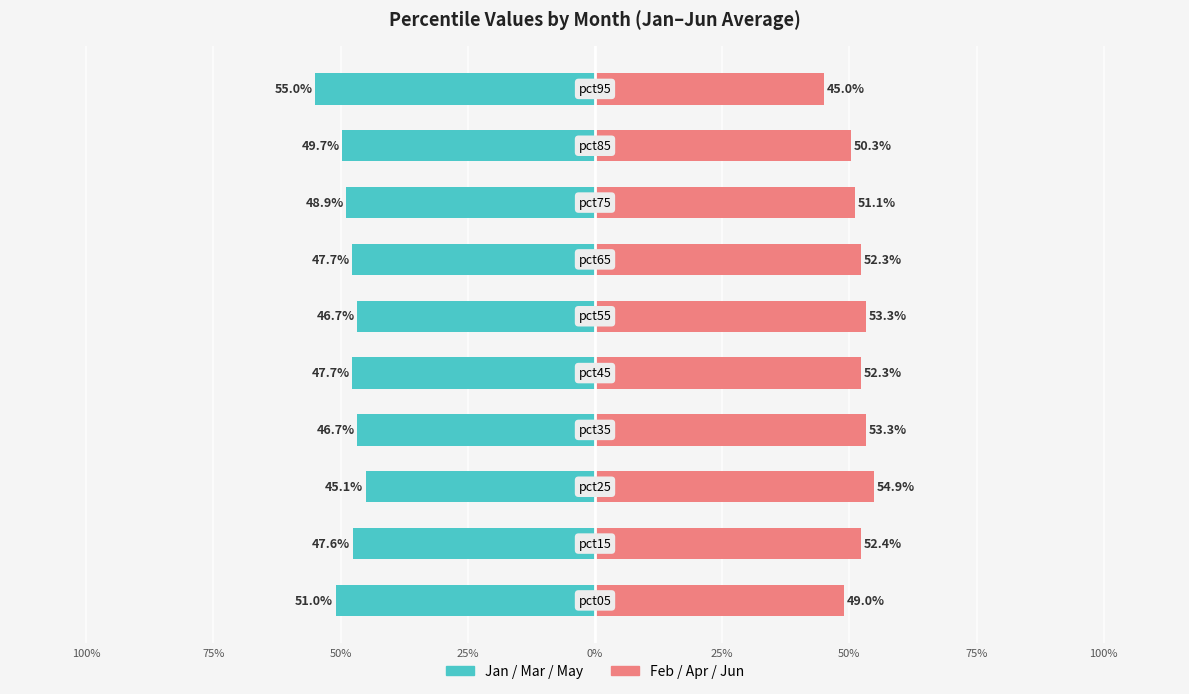

What is the difference between the maximum and minimum values in the Feb/Apr/Jun (avg) series?

9.9